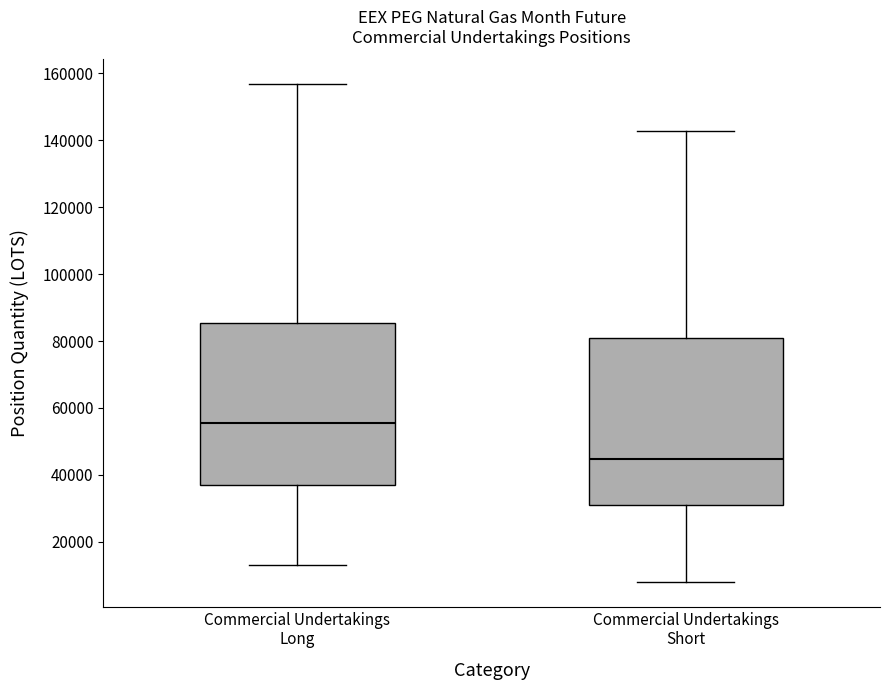

Reading left to right, read every box against the y-axis: the position of its median line, the range the box covers, and the ends of its whiskers. The values are not printed on the chart, so give them approximately, as read against the axis.

Commercial Undertakings Long: median 56000, box 36000 to 86000, whiskers 12000 to 156000
Commercial Undertakings Short: median 44000, box 30000 to 80000, whiskers 8000 to 142000